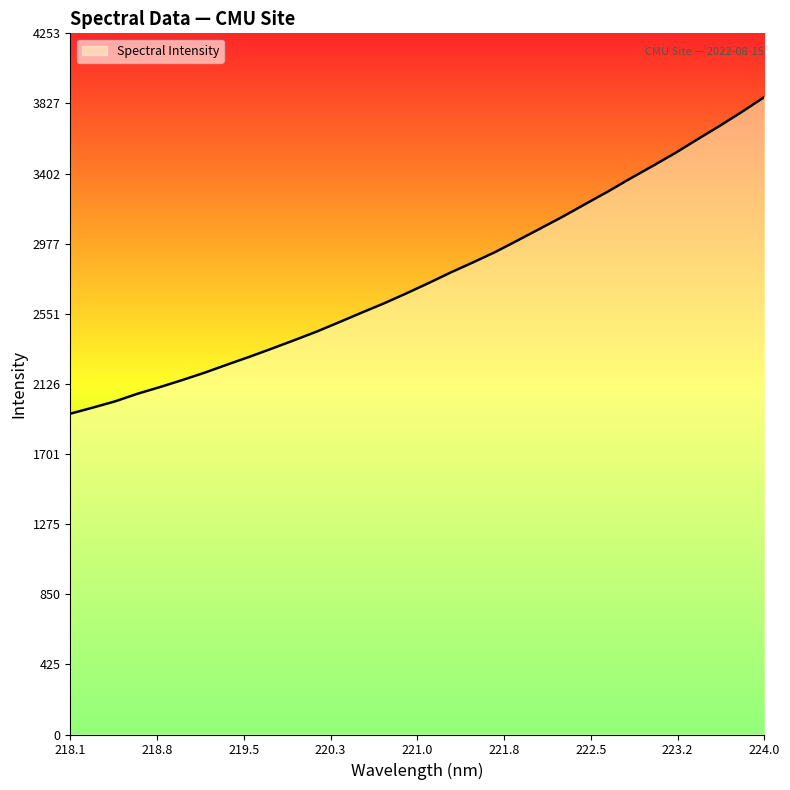

What is the smallest value displayed?

1946.0